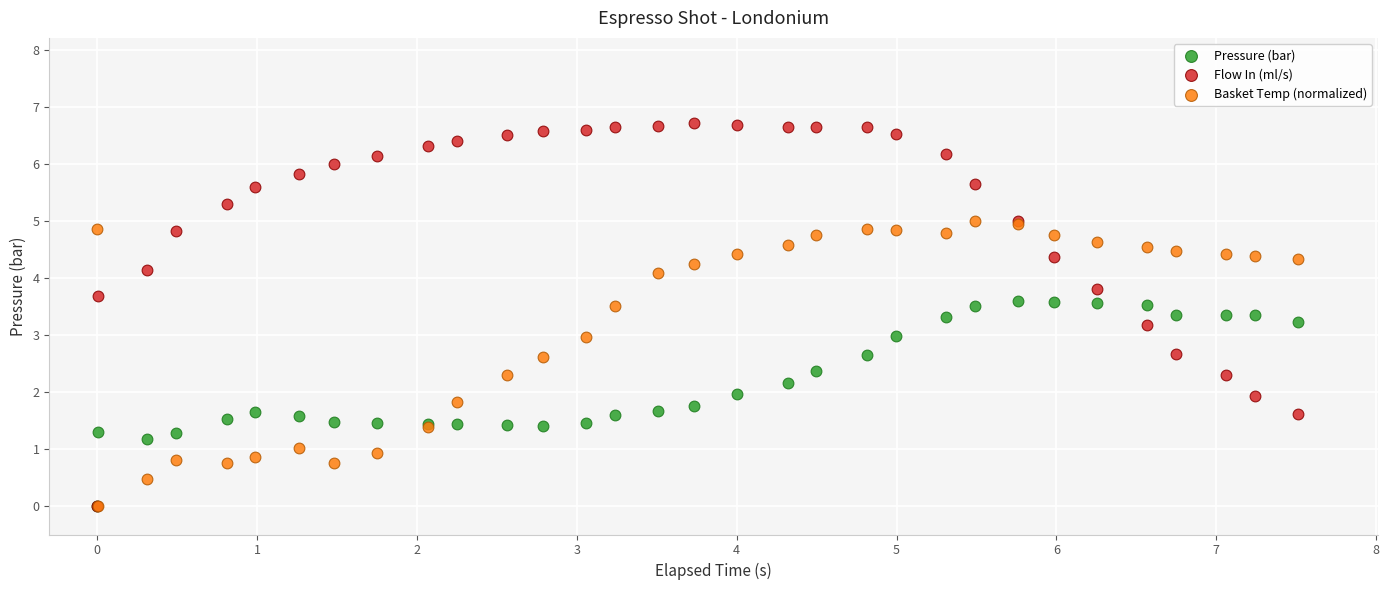

Which series reaches the maximum Y coordinate?

Flow In (ml/s)